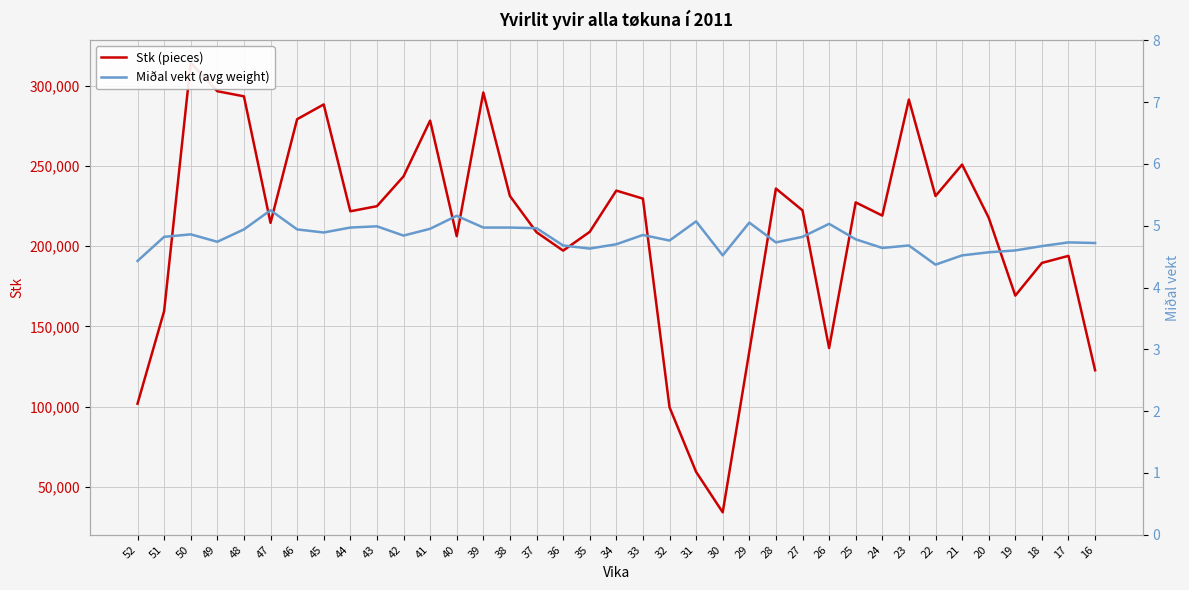

Rank the series at 20 from highest to lowest value.

Stk (pieces), Miðal vekt (avg weight)